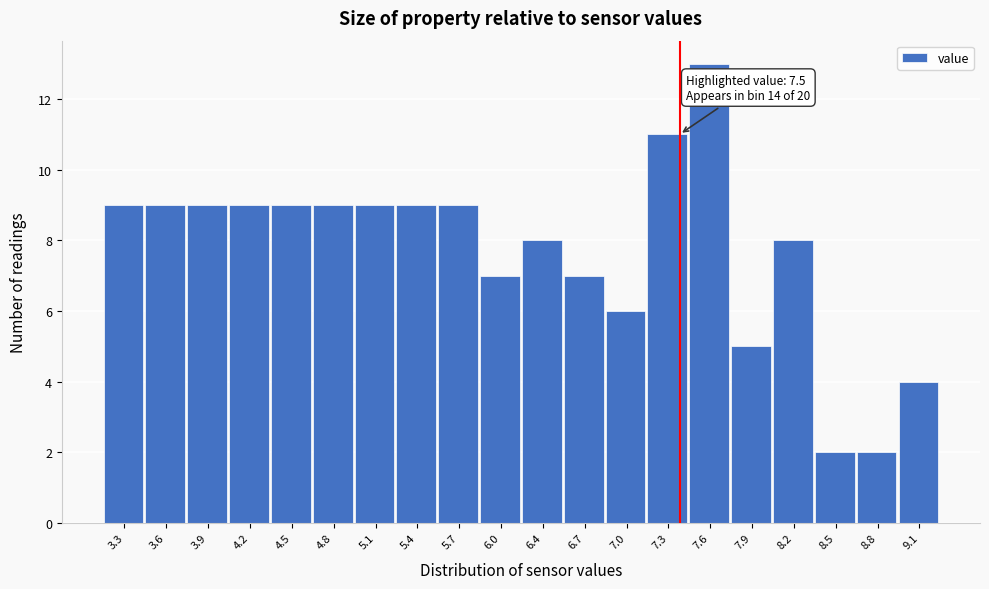

Reading right to left, list all the values displayed in this chart.

9.1=4	8.8=2	8.5=2	8.2=8	7.9=5	7.6=13	7.3=11	7.0=6	6.7=7	6.4=8	6.0=7	5.7=9	5.4=9	5.1=9	4.8=9	4.5=9	4.2=9	3.9=9	3.6=9	3.3=9